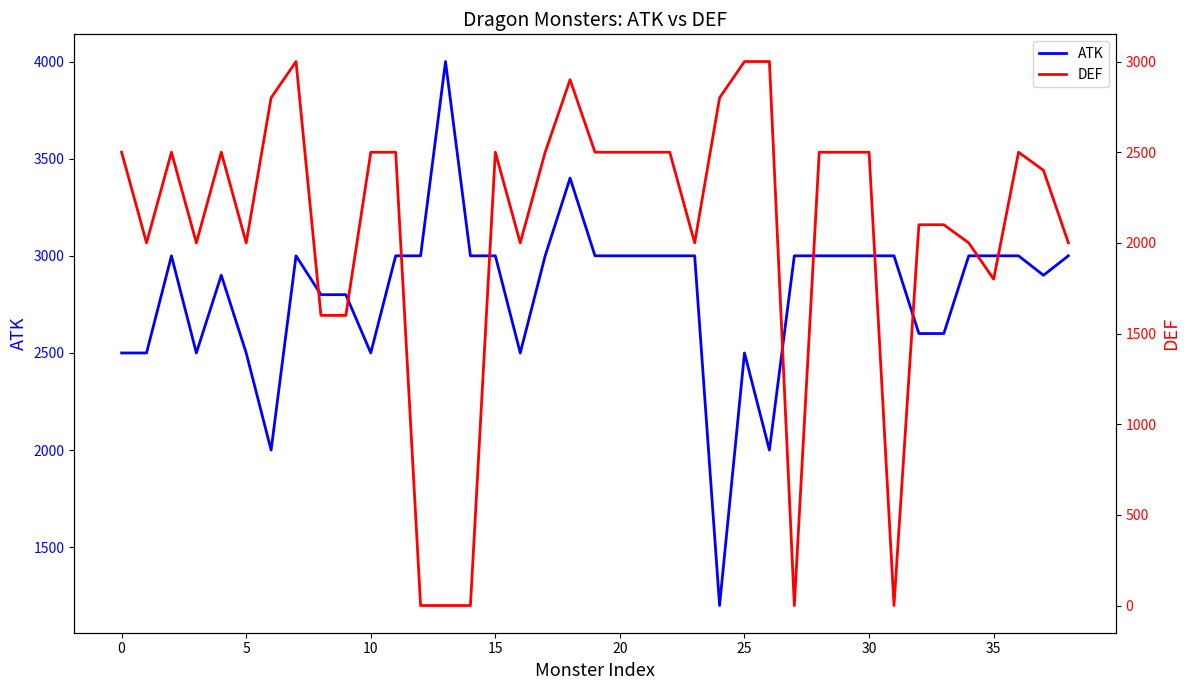

At 0, list the series in order from smallest to largest.

DEF, ATK